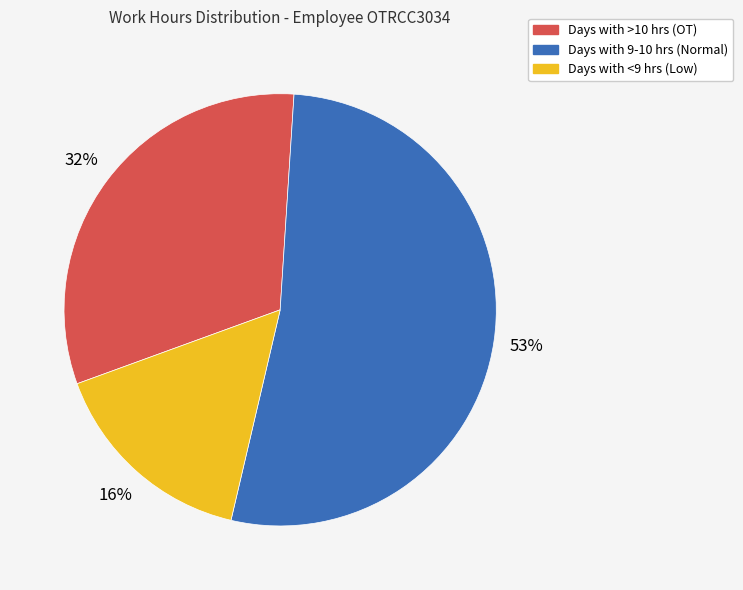

How many segments does this pie chart have?

3